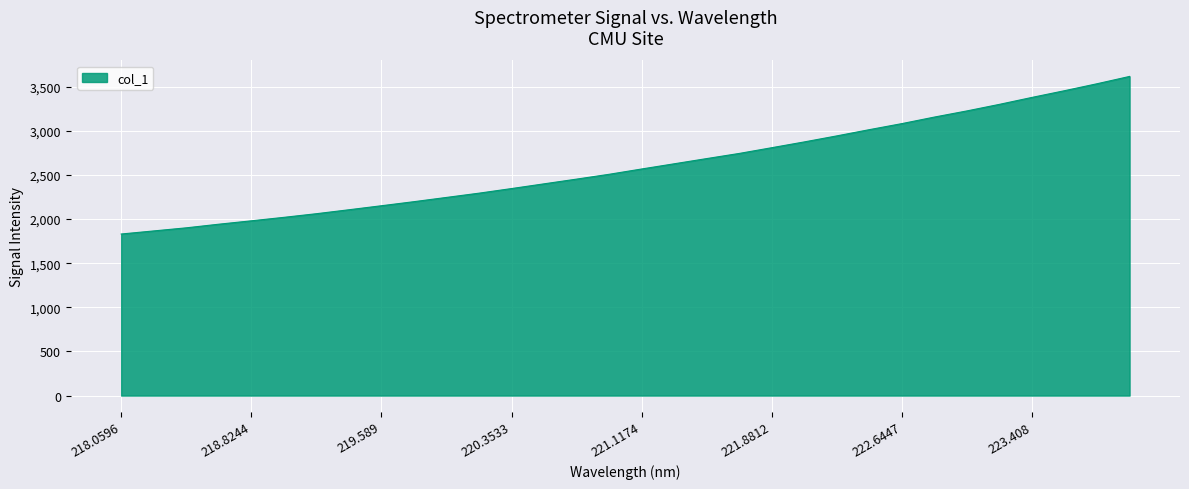

What is the maximum value shown in the chart?

3615.8